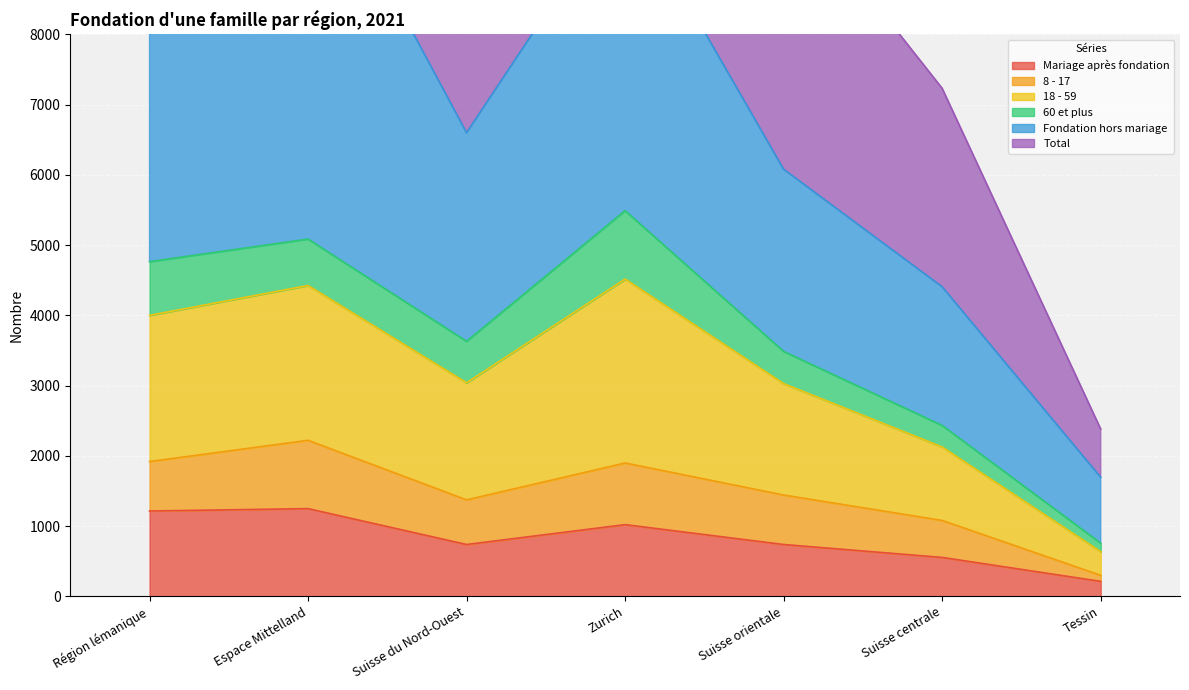

At which label does 18 - 59 reach its peak?

Zurich